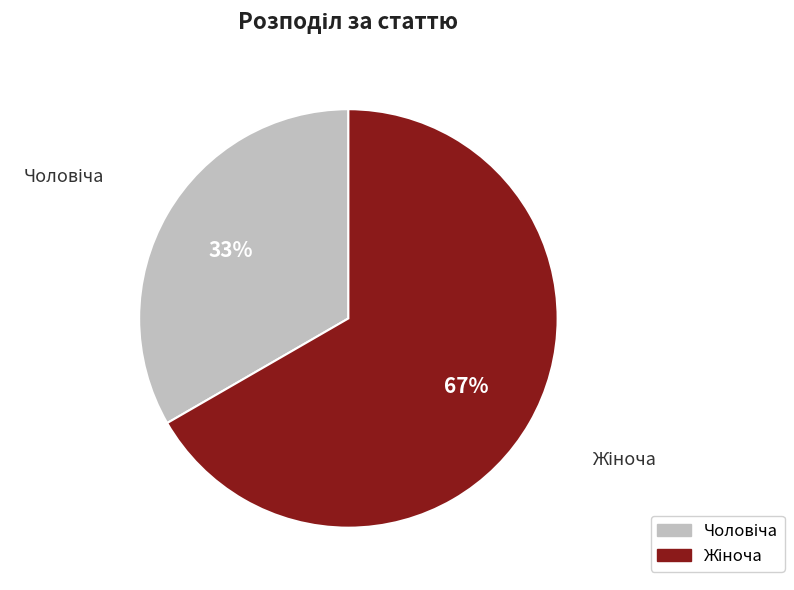

Does any single category account for the majority?

Yes